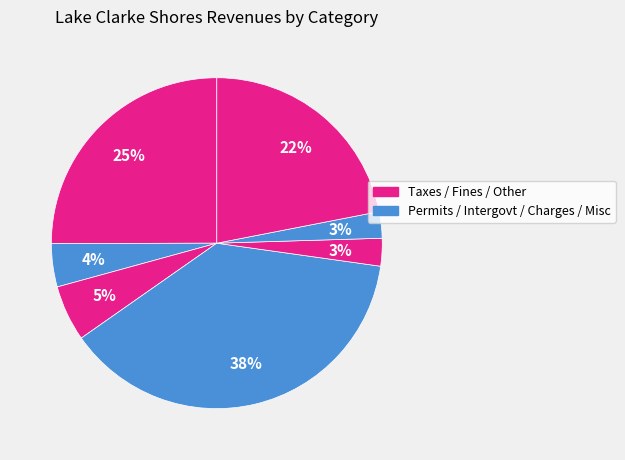

Count the number of slices in the pie.

7